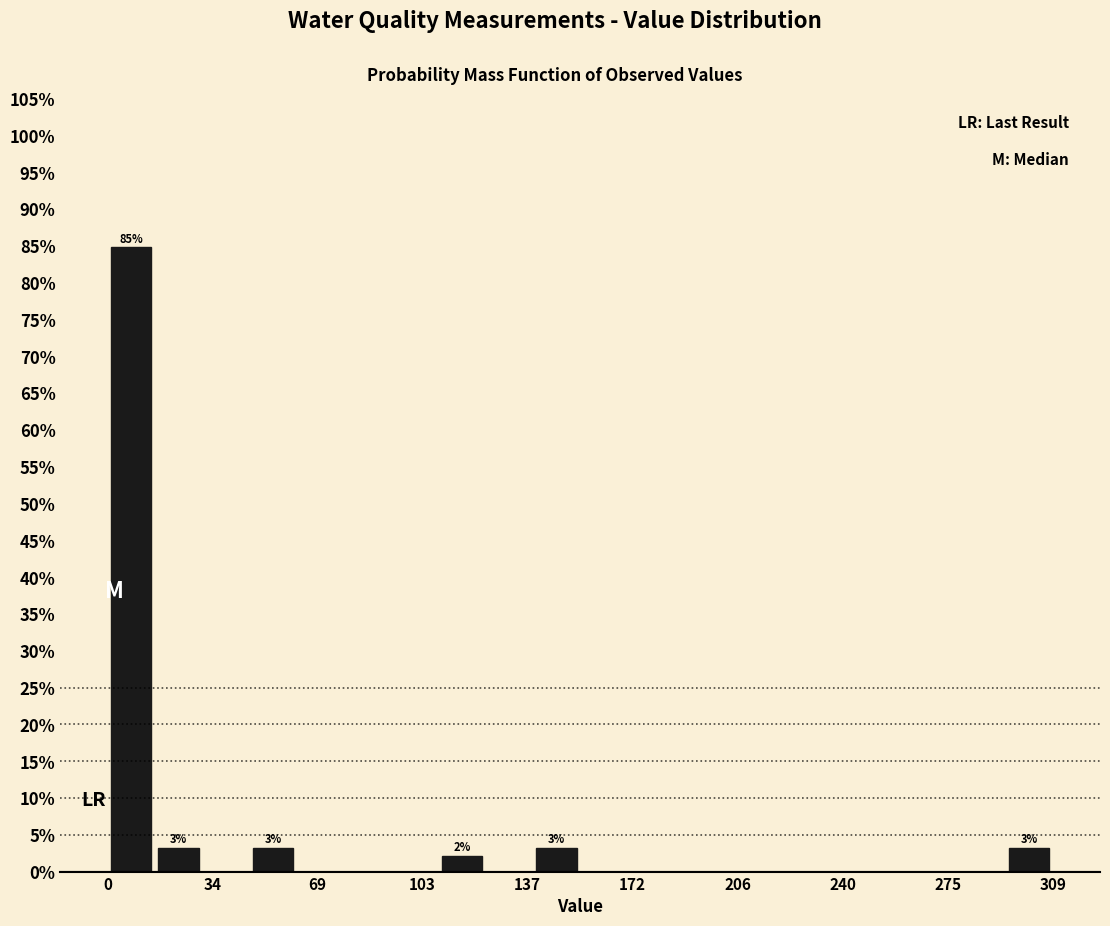

Read against the x-axis, roughly where is the centre of the tallest bar?

10